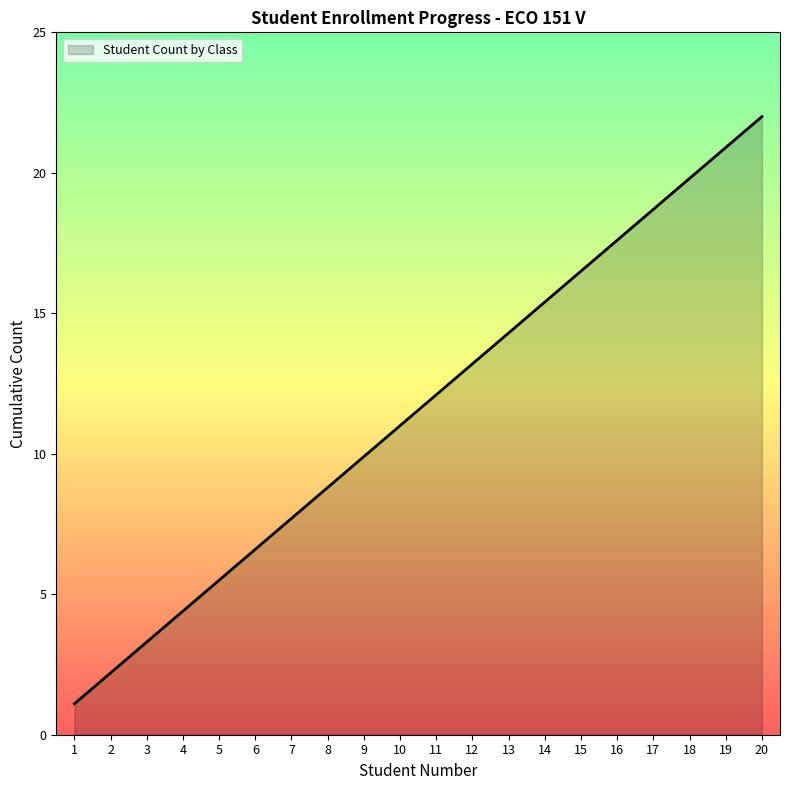

What is the ratio of the value at 12 to the value at 6?

2.0